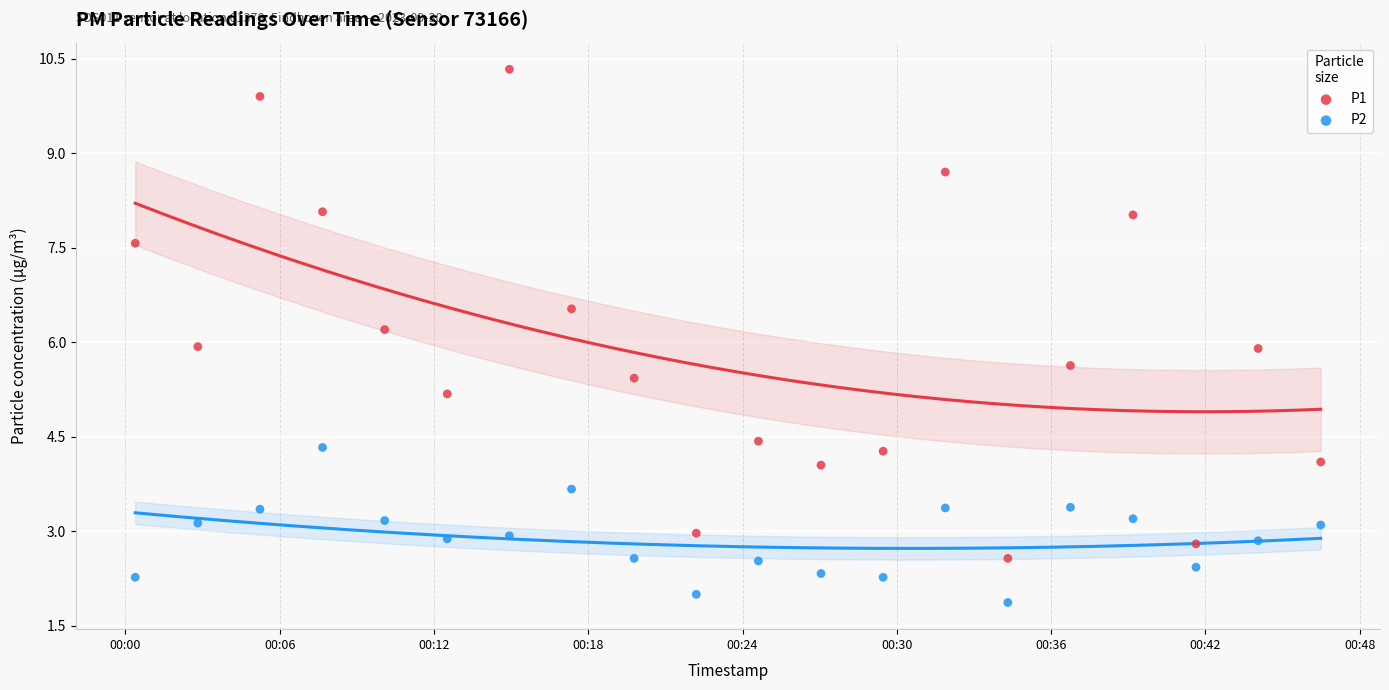

What are all the series names shown in the legend?

P1, P2